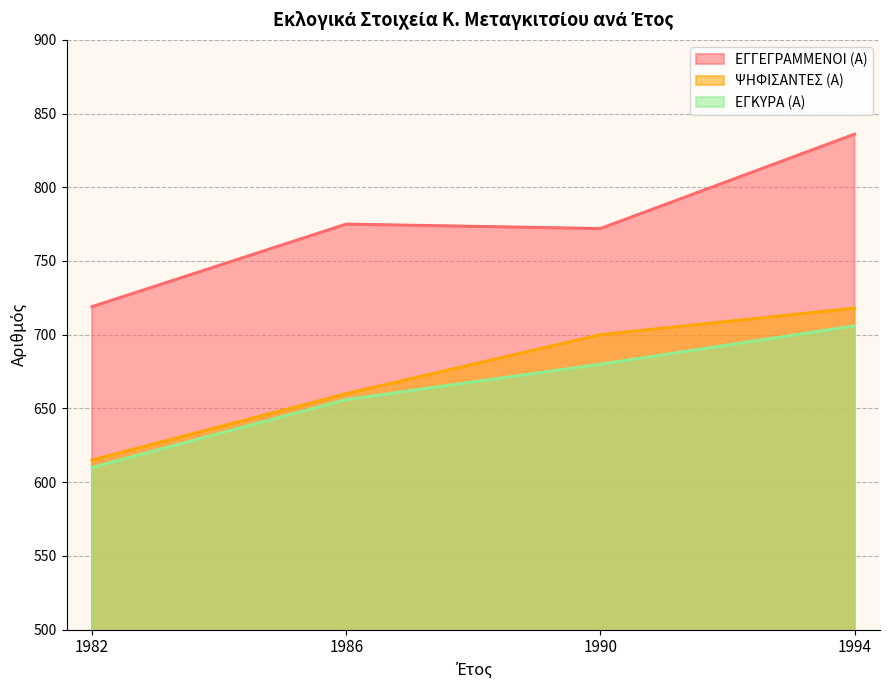

Which series has the largest total across all categories?

ΕΓΓΕΓΡΑΜΜΕΝΟΙ (Α)